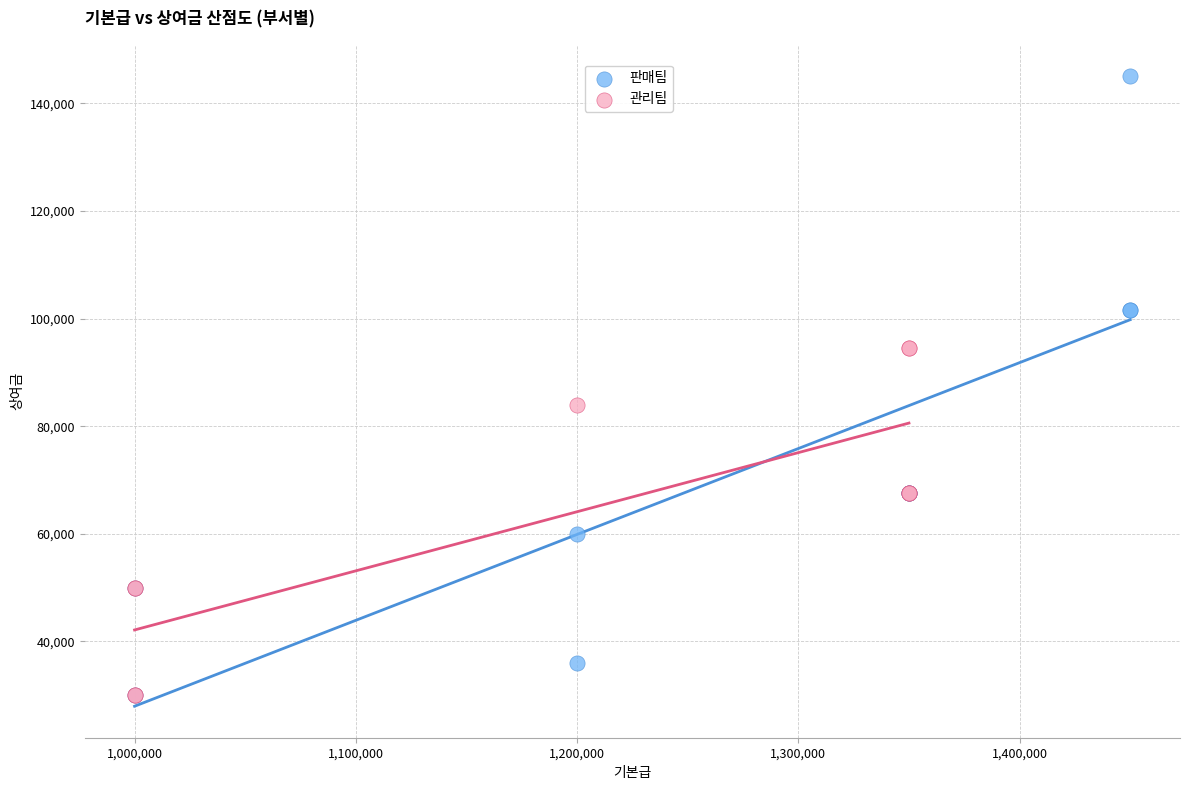

Which series reaches the maximum Y coordinate?

판매팀